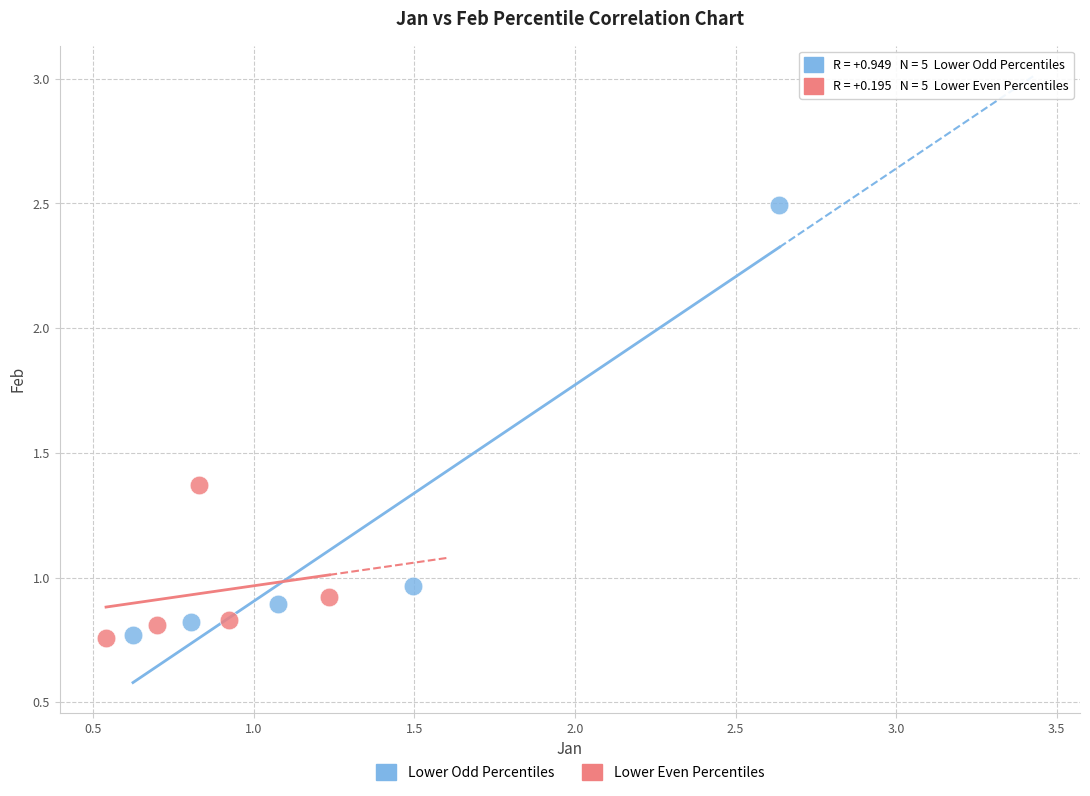

Which series reaches the maximum Y coordinate?

Lower Odd Percentiles